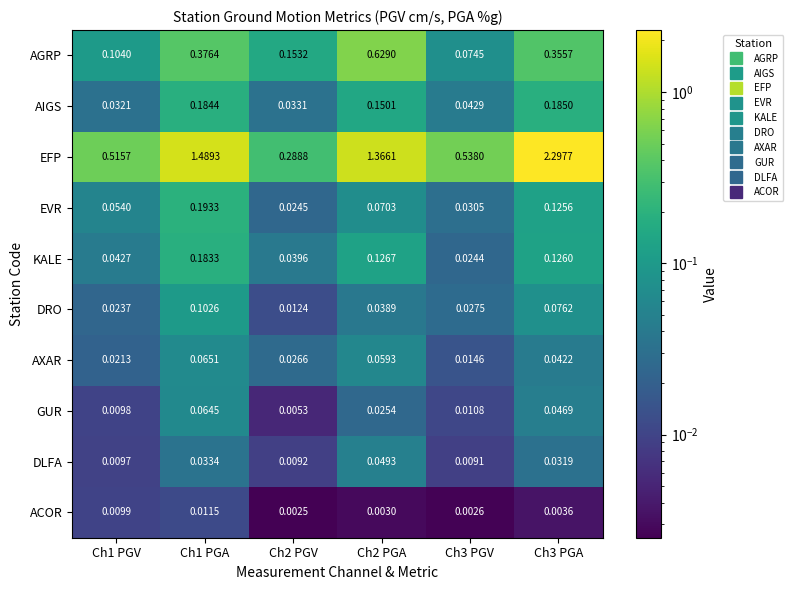

Which series changed the most between Ch2 PGA and Ch3 PGV?

EFP